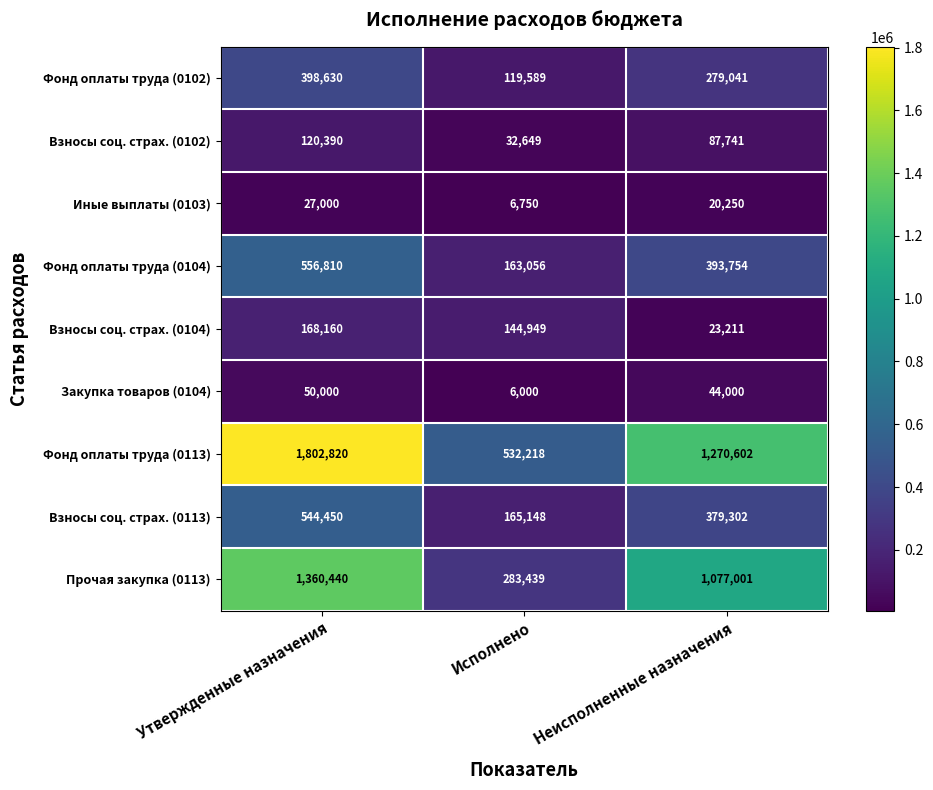

What is the difference between the highest and lowest values at Исполнено?

526218